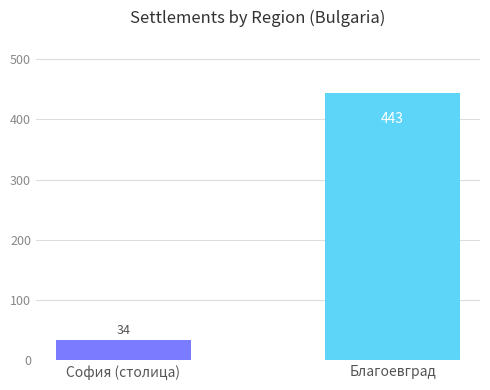

What is the difference between the maximum and minimum values?

409